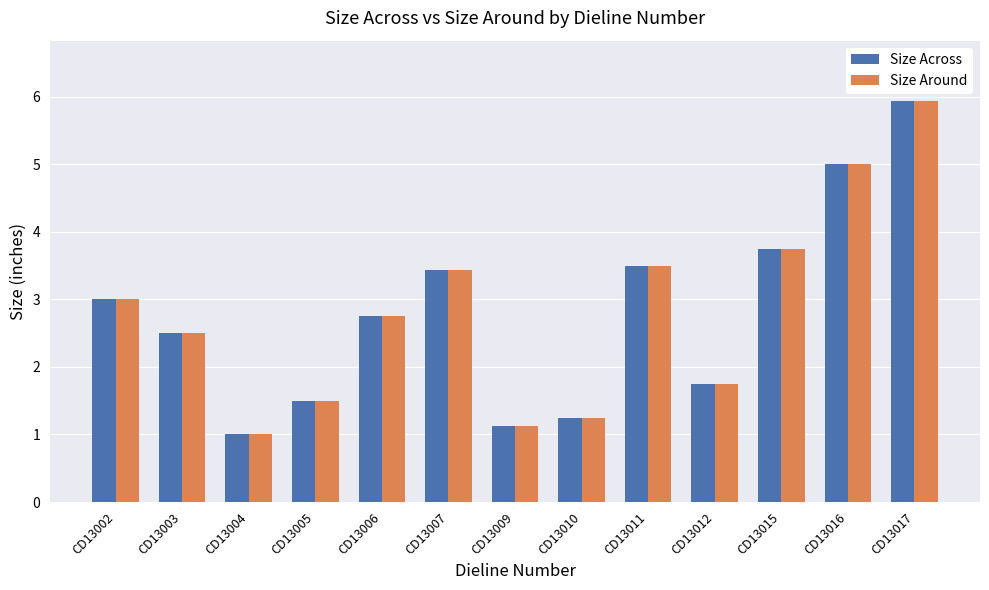

List the labels in order of Size Across value, smallest first.

CD13004, CD13009, CD13010, CD13005, CD13012, CD13003, CD13006, CD13002, CD13007, CD13011, CD13015, CD13016, CD13017